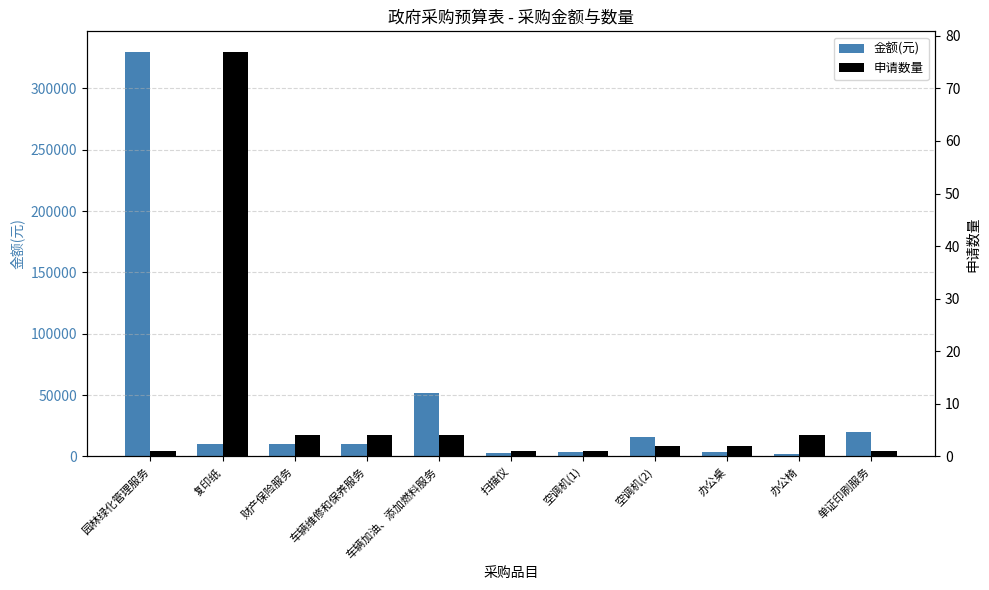

What is the smallest value displayed?

1